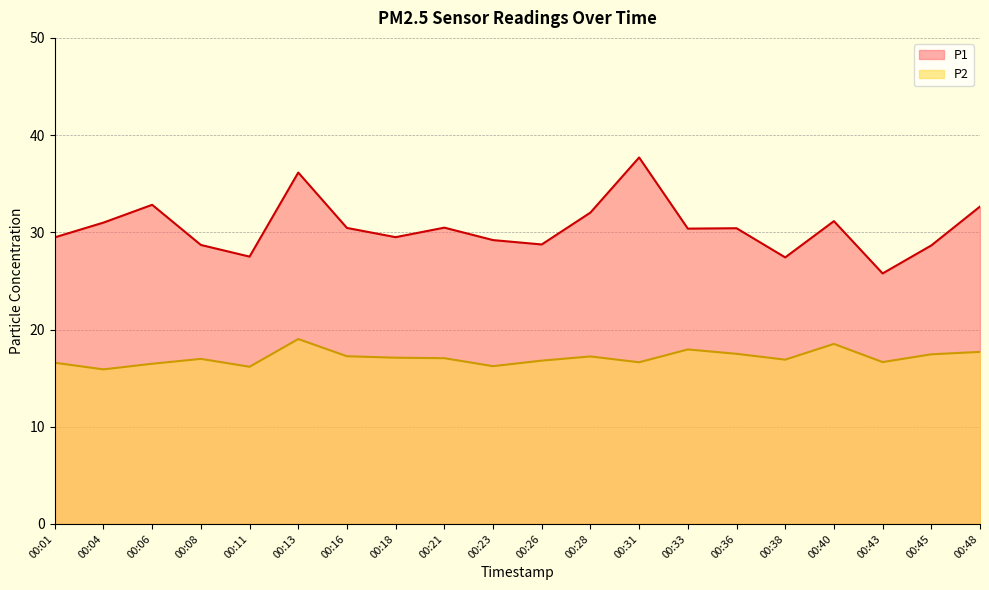

True or false: P2 and P1 cross at least once.

False